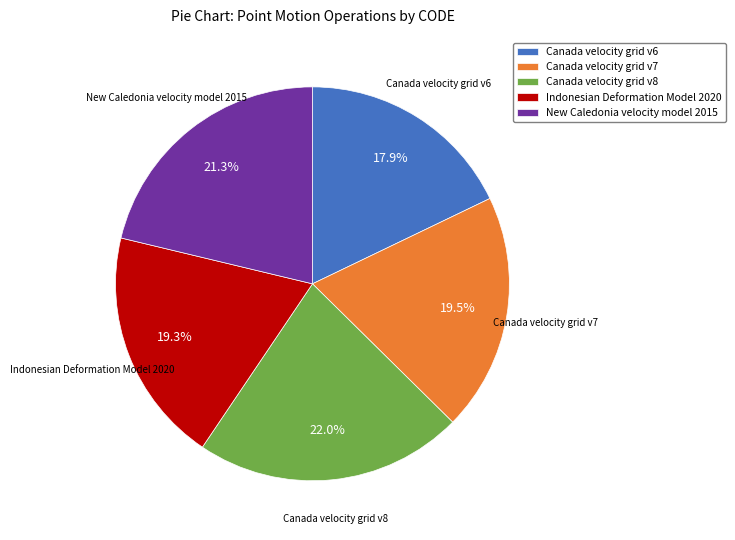

What is the smallest slice in the pie chart?

Canada velocity grid v6